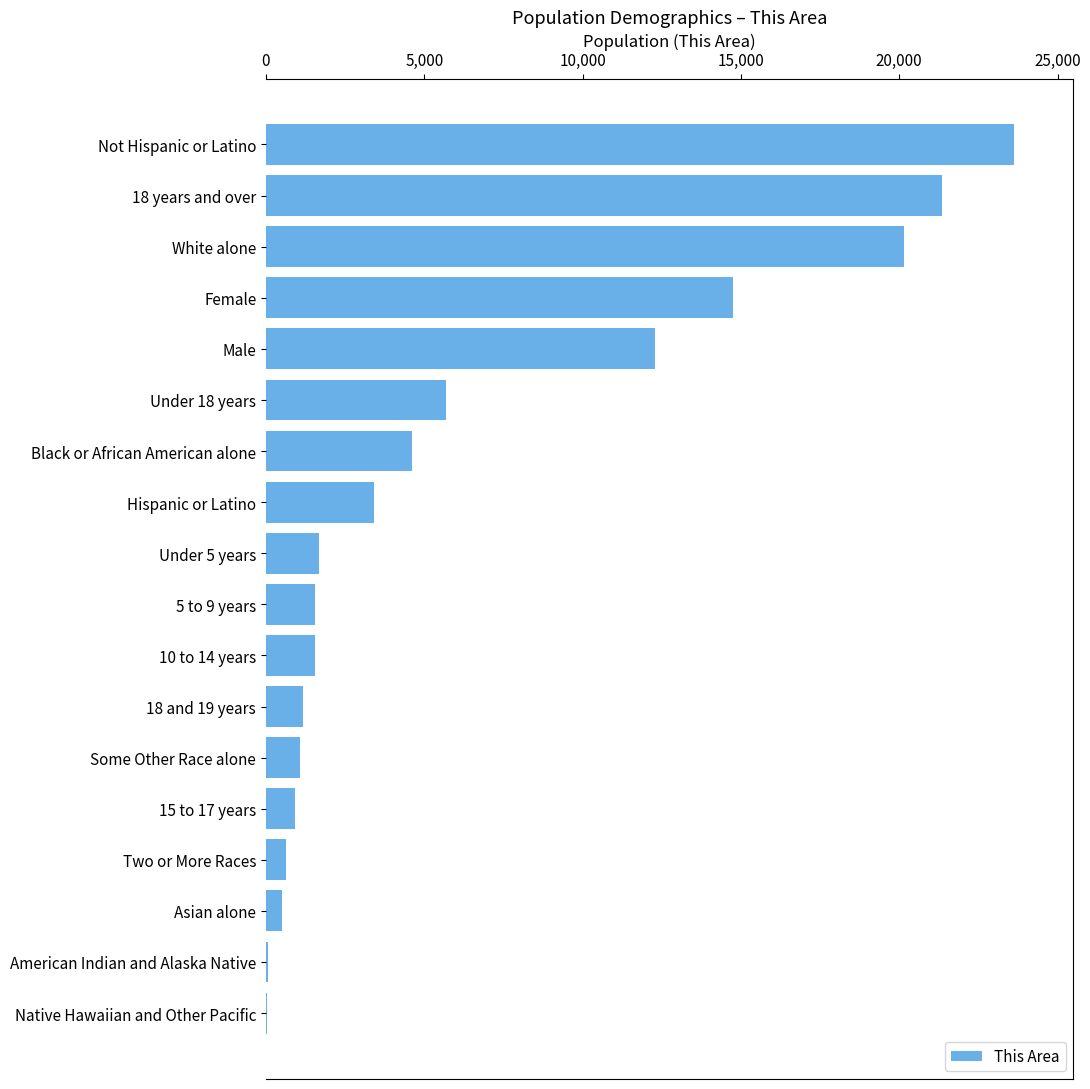

What is the change in value from Hispanic or Latino to Some Other Race alone?

-2355